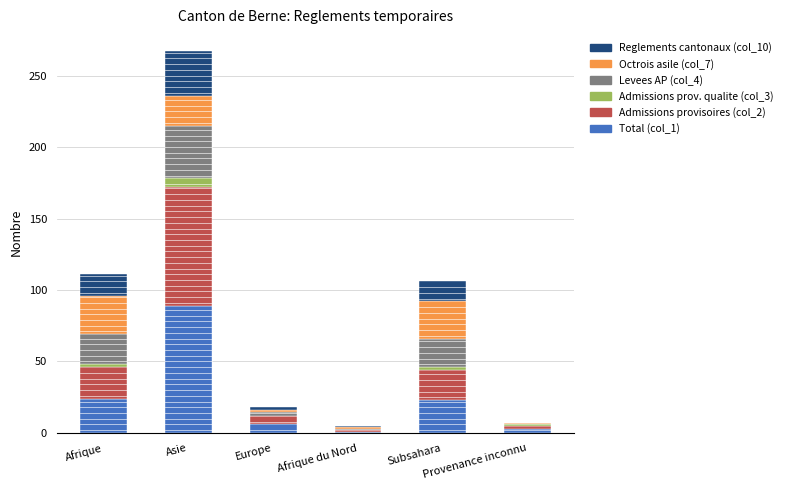

Count the number of categories in the chart.

6